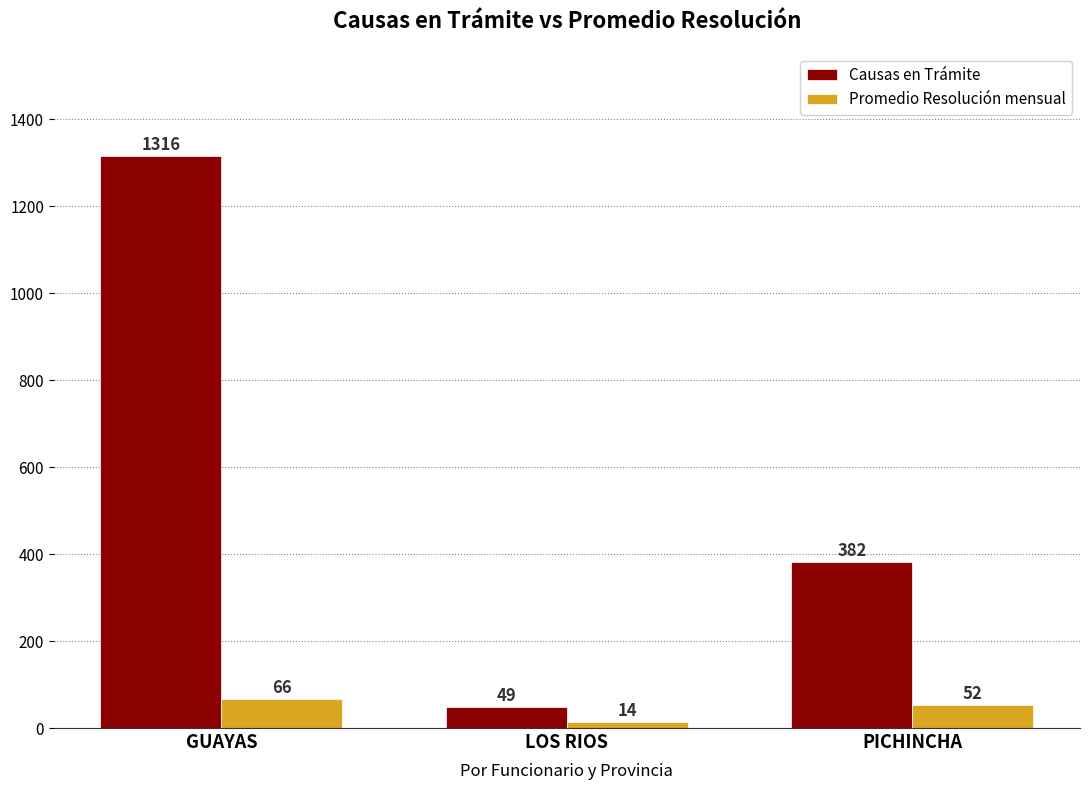

The Causas en Trámite series shows 2298 at GUAYAS. True or false?

False